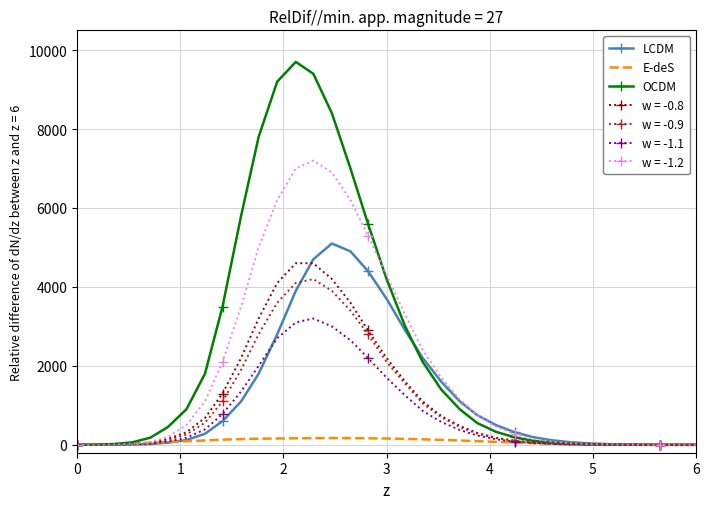

What is the maximum value shown in the chart?

9700